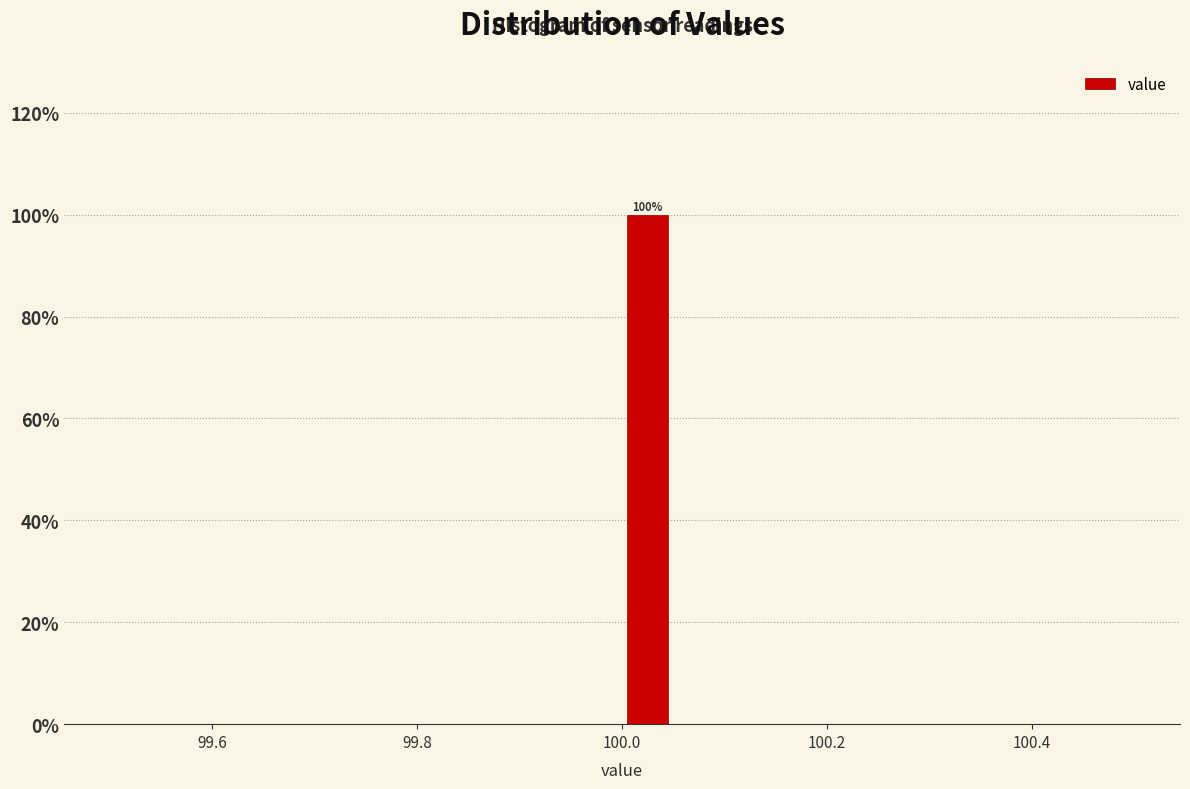

Read against the x-axis, roughly where is the centre of the tallest bar?

100.02